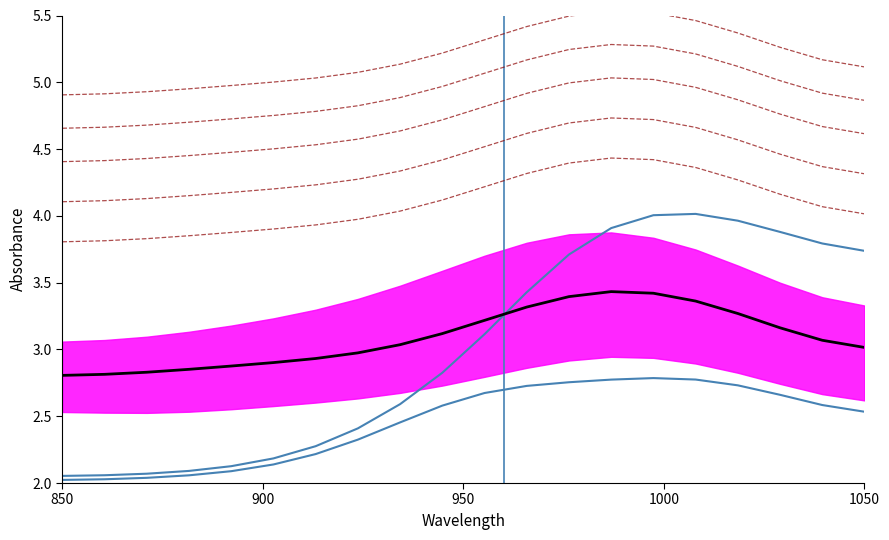

What is the difference between the maximum and minimum values in the outer_lower series?

0.8